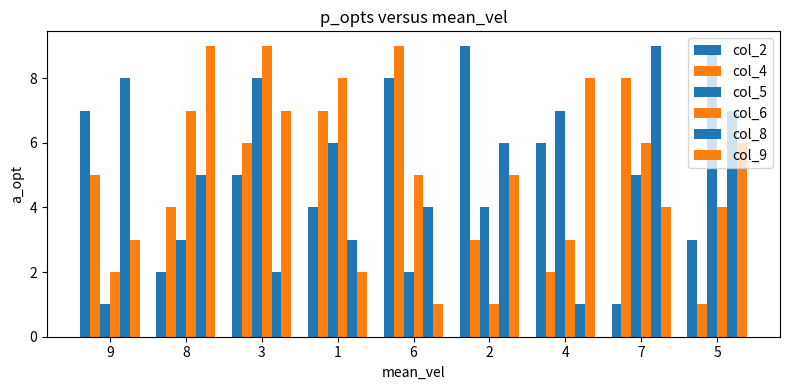

Are the bars grouped side by side (vs. stacked)?

Yes